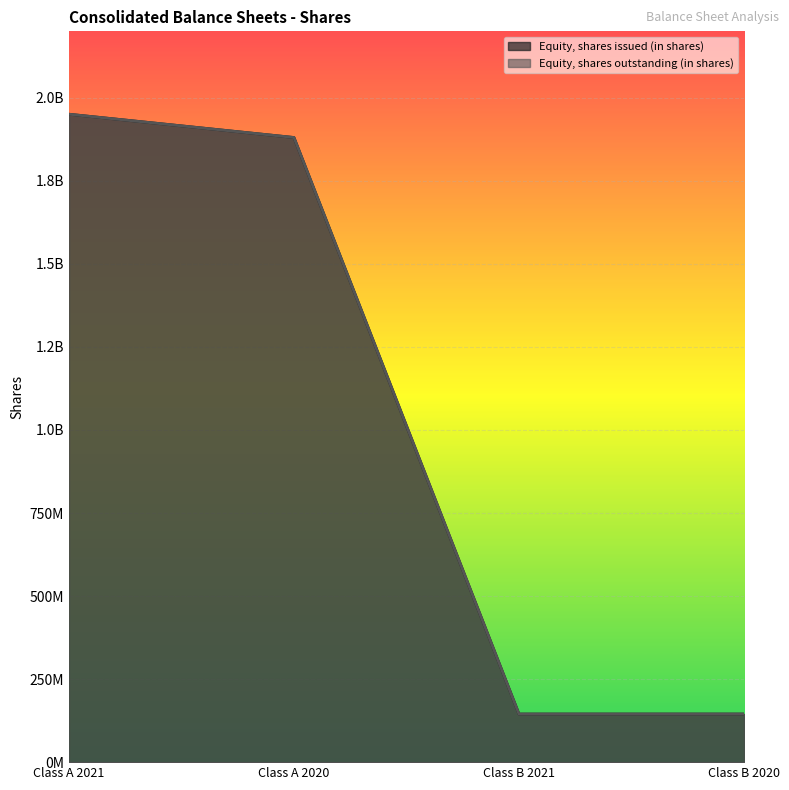

Reading left to right, extract all data points from this chart.

Equity, shares issued (in shares): Class A 2021=1950457380	Class A 2020=1880396244	Class B 2021=144778552	Class B 2020=144778552
Equity, shares outstanding (in shares): Class A 2021=1950457380	Class A 2020=1880396244	Class B 2021=144778552	Class B 2020=144778552